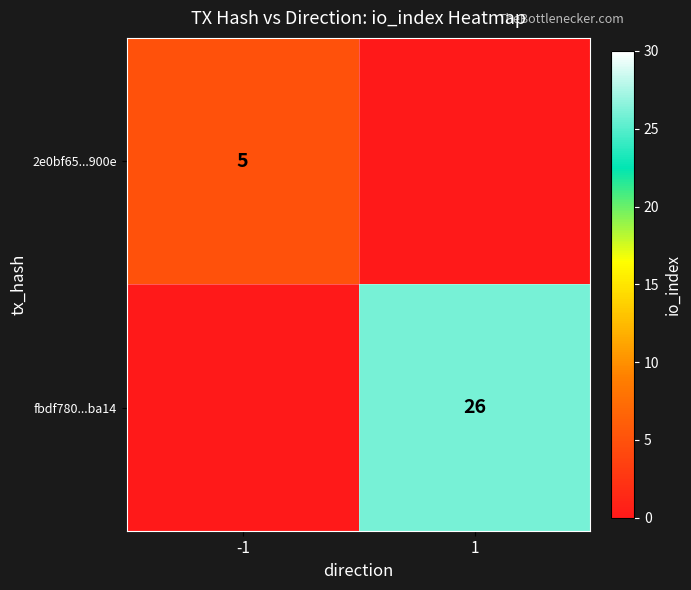

True or false: fbdf780...ba14 has a value of 26 at 1.

True